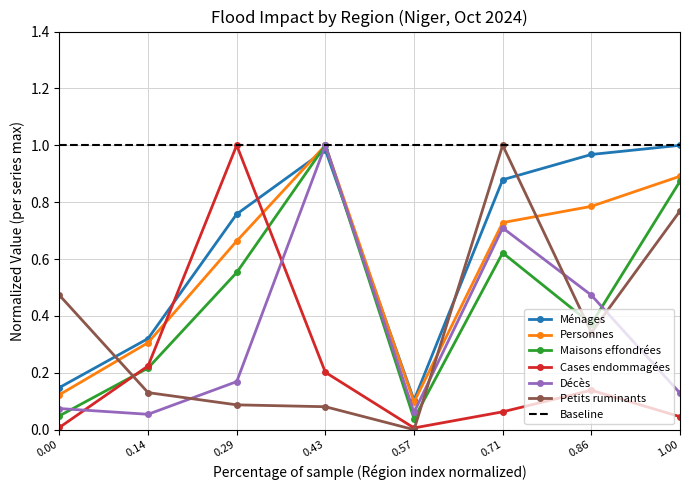

What is the sum of the Personnes values at 0.86 and 0.43?

1.8